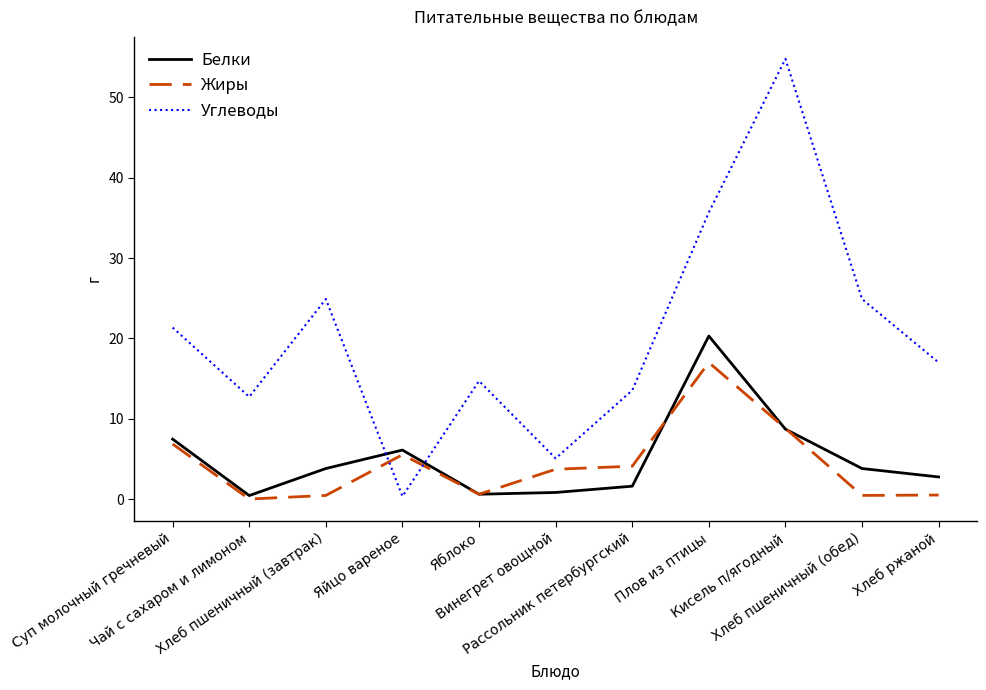

At which category does Углеводы reach its first local valley?

Чай с сахаром и лимоном